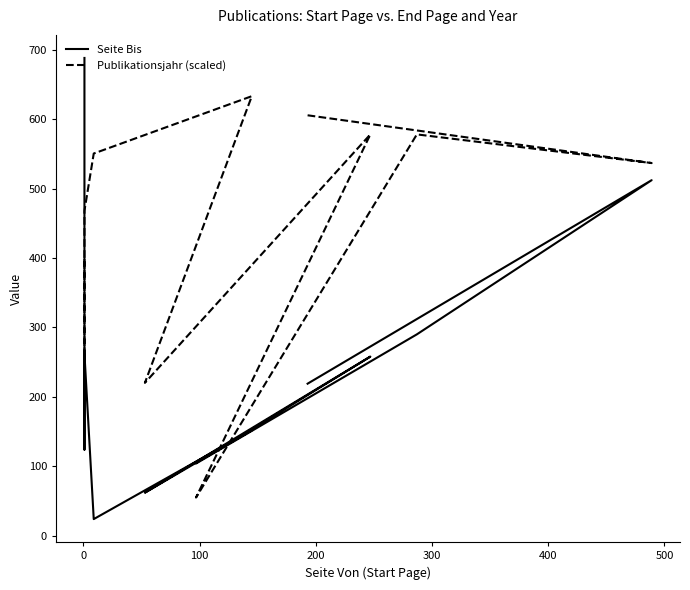

Is it true that Seite Bis equals 131.1 at 8?

False